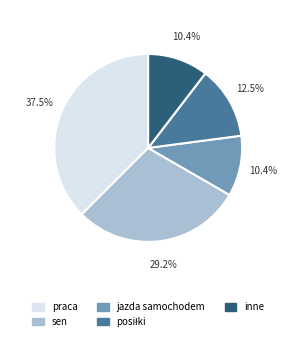

Is jazda samochodem the majority of the pie?

No